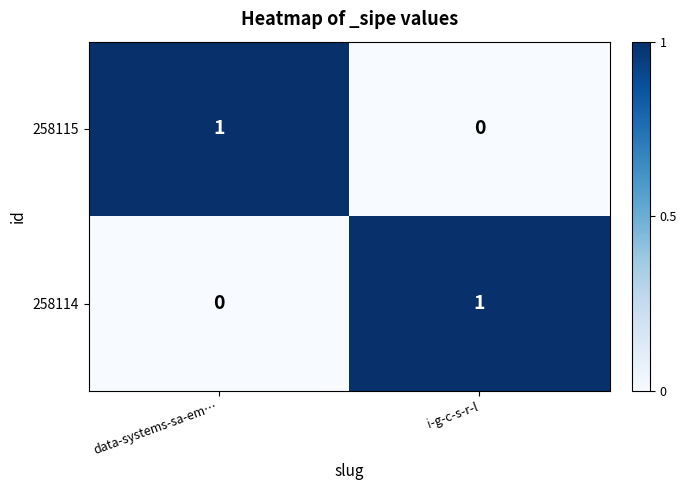

At which label does 258115 reach its peak?

data-systems-sa-em…